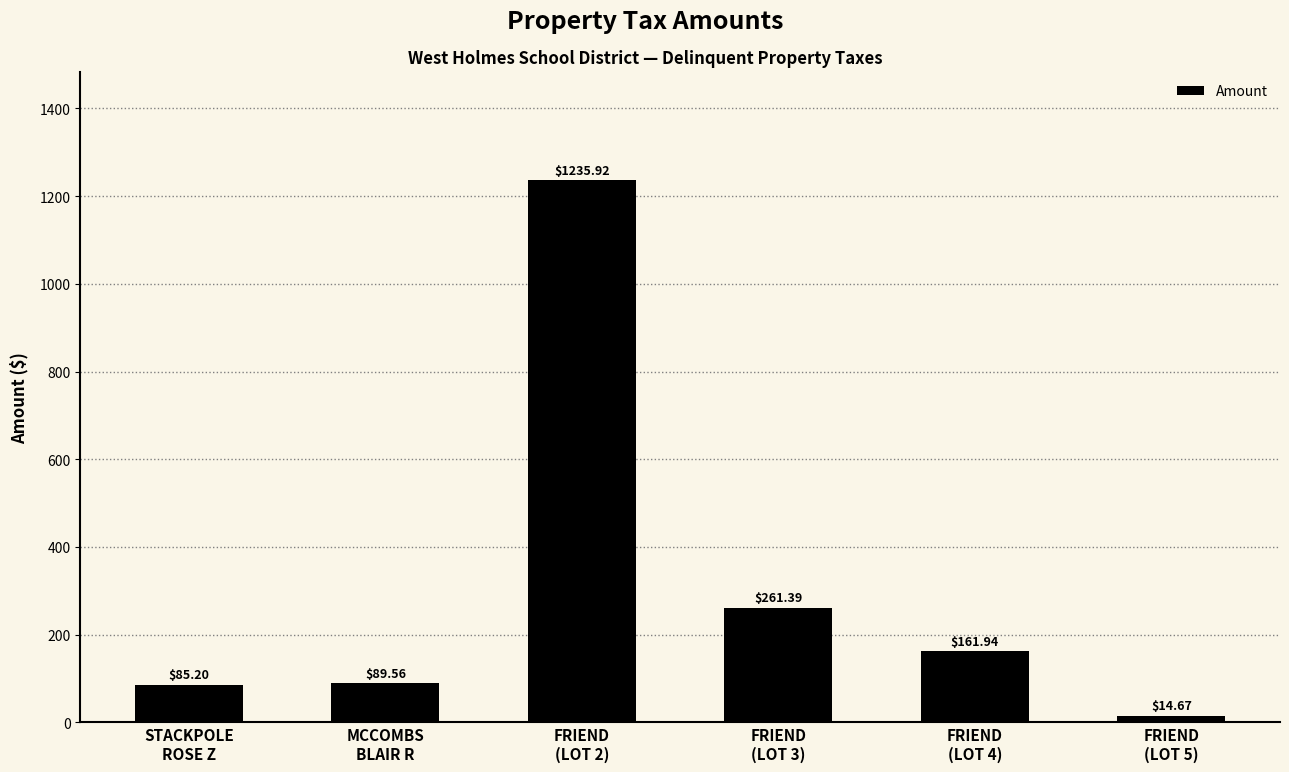

Rank the categories by value from highest to lowest.

FRIEND
(LOT 2), FRIEND
(LOT 3), FRIEND
(LOT 4), MCCOMBS
BLAIR R, STACKPOLE
ROSE Z, FRIEND
(LOT 5)